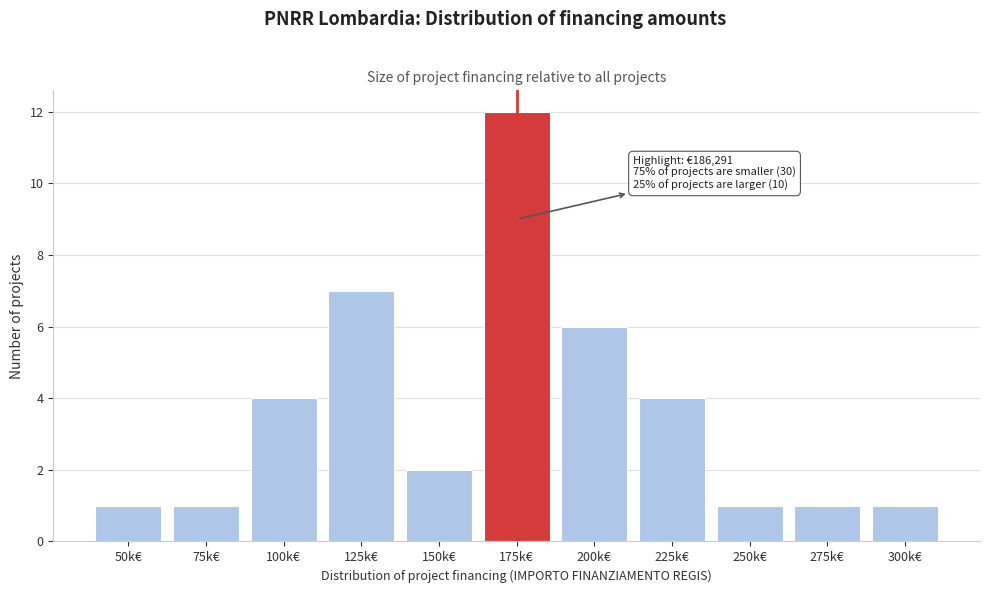

Reading left to right, what are all the values shown in this chart?

1	1	4	7	2	12	6	4	1	1	1